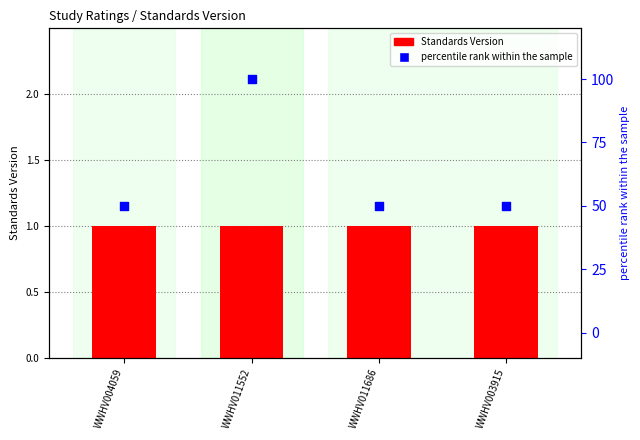

Which series has the largest Y range (max minus min)?

percentile rank within the sample